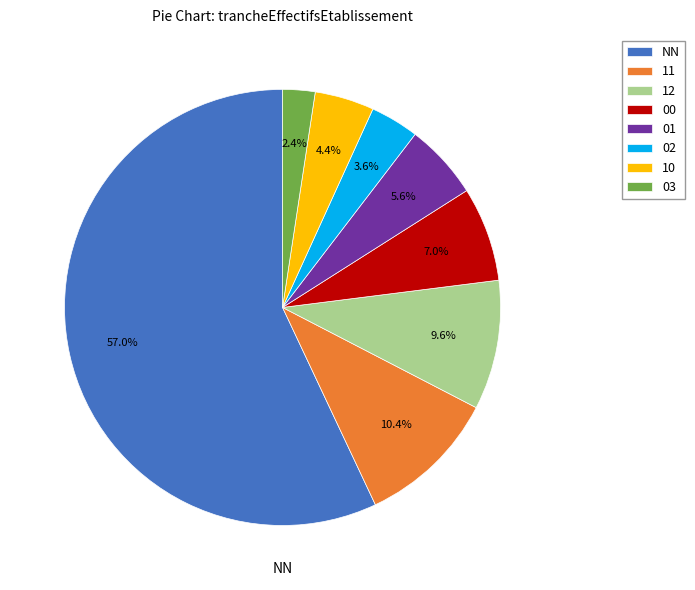

To the nearest percent, what is the combined percentage of 02 and 00?

11%